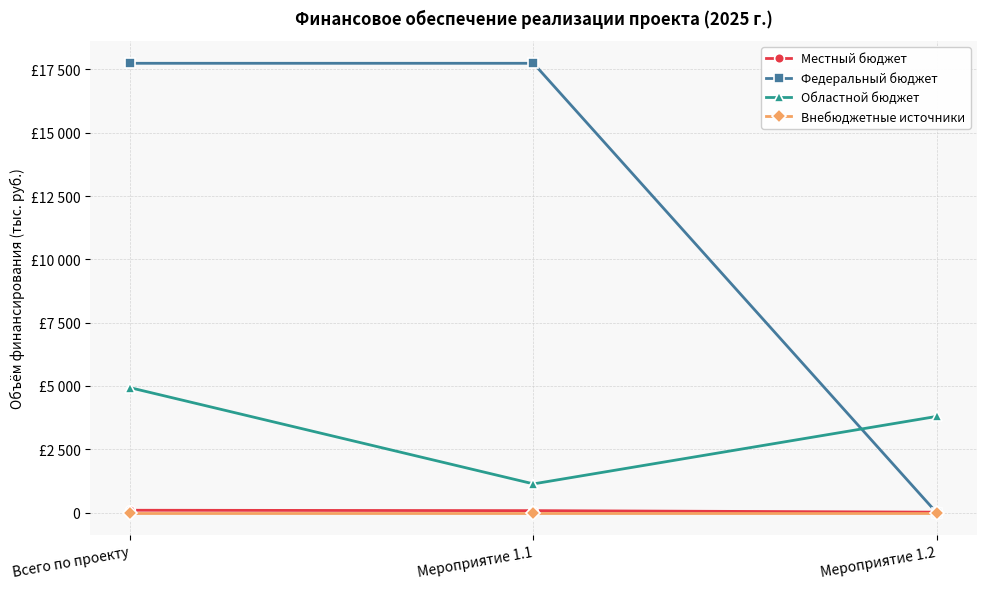

Reading right to left, list all the values displayed in this chart.

Местный бюджет: Мероприятие 1.2=15.2	Мероприятие 1.1=75.8	Всего по проекту=91.0
Федеральный бюджет: Мероприятие 1.2=0.0	Мероприятие 1.1=17745.4	Всего по проекту=17745.4
Областной бюджет: Мероприятие 1.2=3796.5	Мероприятие 1.1=1132.6	Всего по проекту=4929.1
Внебюджетные источники: Мероприятие 1.2=0.0	Мероприятие 1.1=0.0	Всего по проекту=0.0